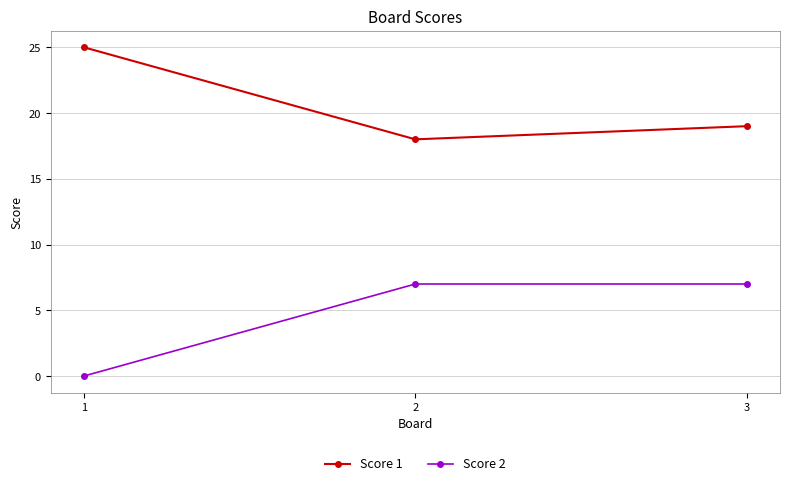

The Score 1 series shows 29 at 3. True or false?

False